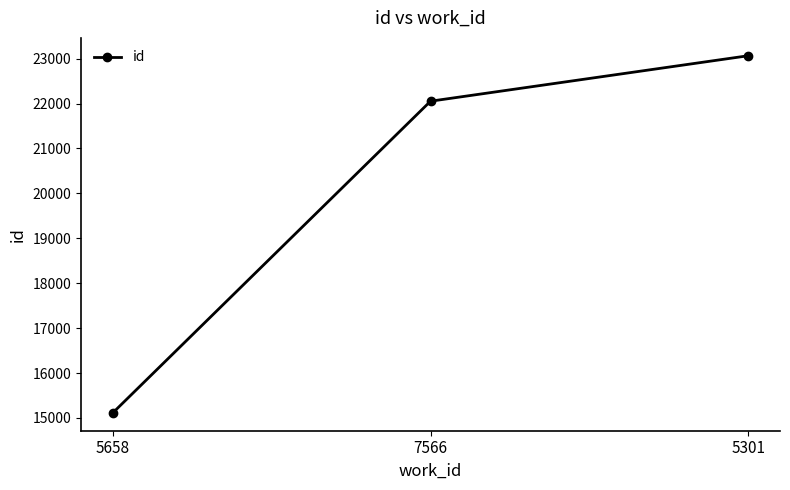

List the labels in order of value, largest first.

5301, 7566, 5658